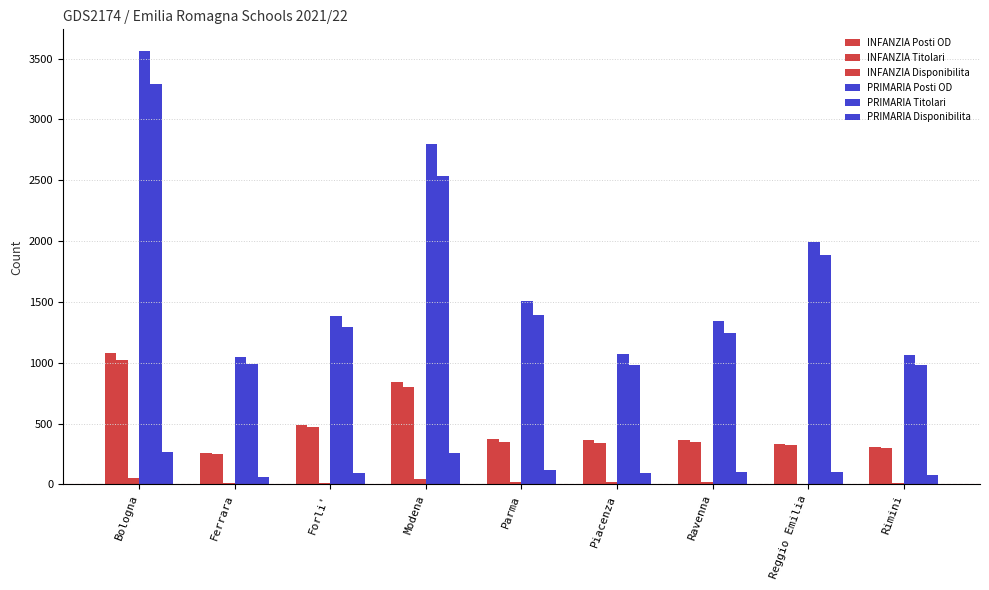

What is the label of the 6th bar from the right?

Modena